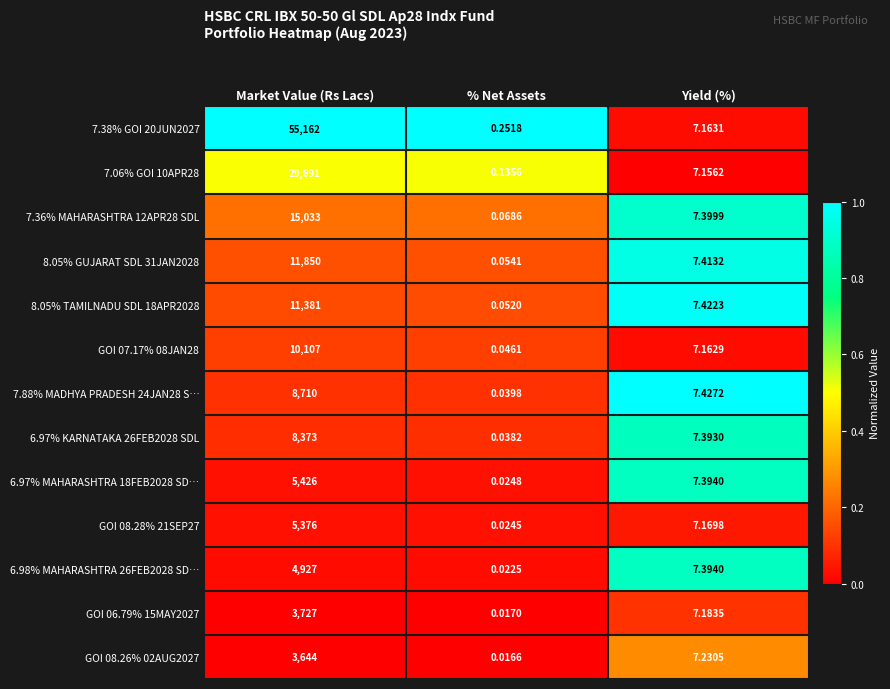

Which series has the largest total across all categories?

7.38% GOI 20JUN2027